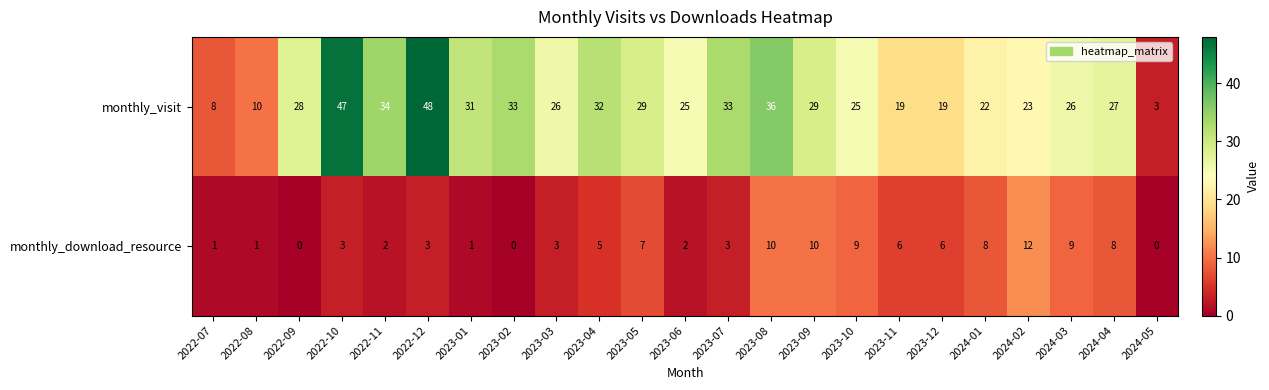

List the series in order of their peak value, lowest first.

monthly_download_resource, monthly_visit